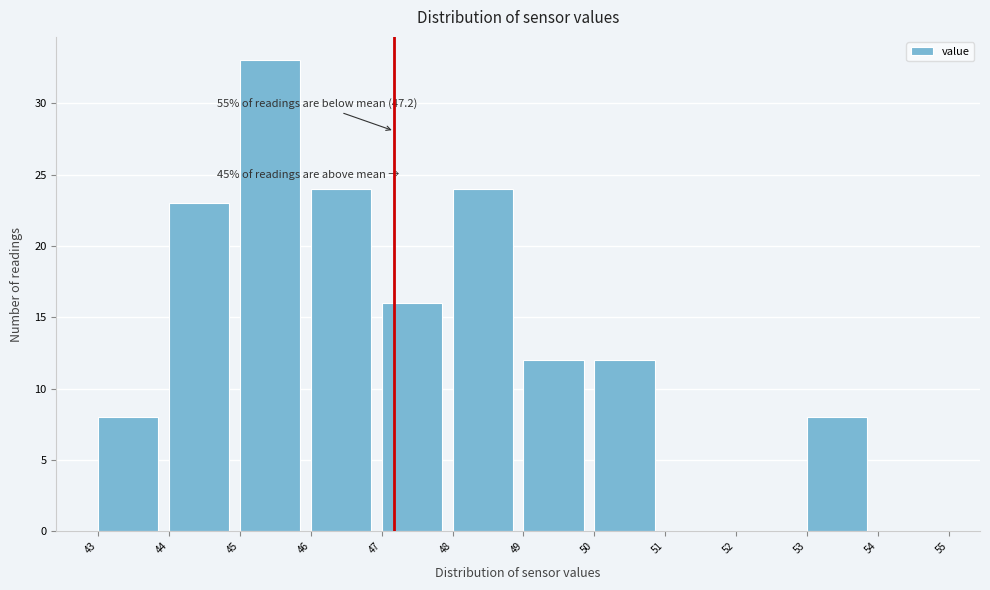

Which range on the x-axis has the tallest bar?

45 to 46